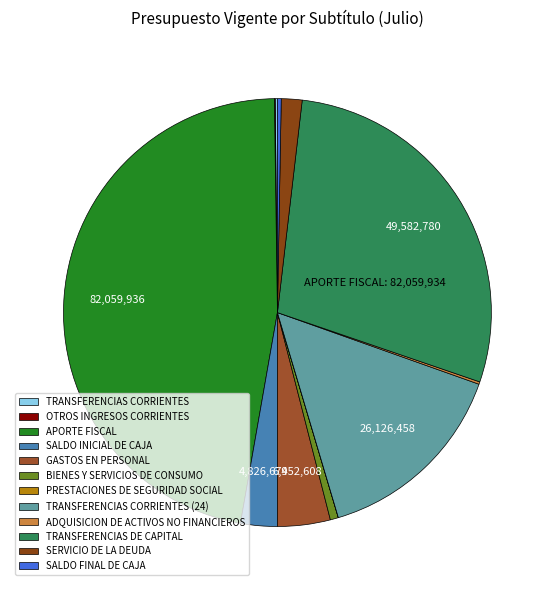

What is the smallest slice in the pie chart?

PRESTACIONES DE SEGURIDAD SOCIAL